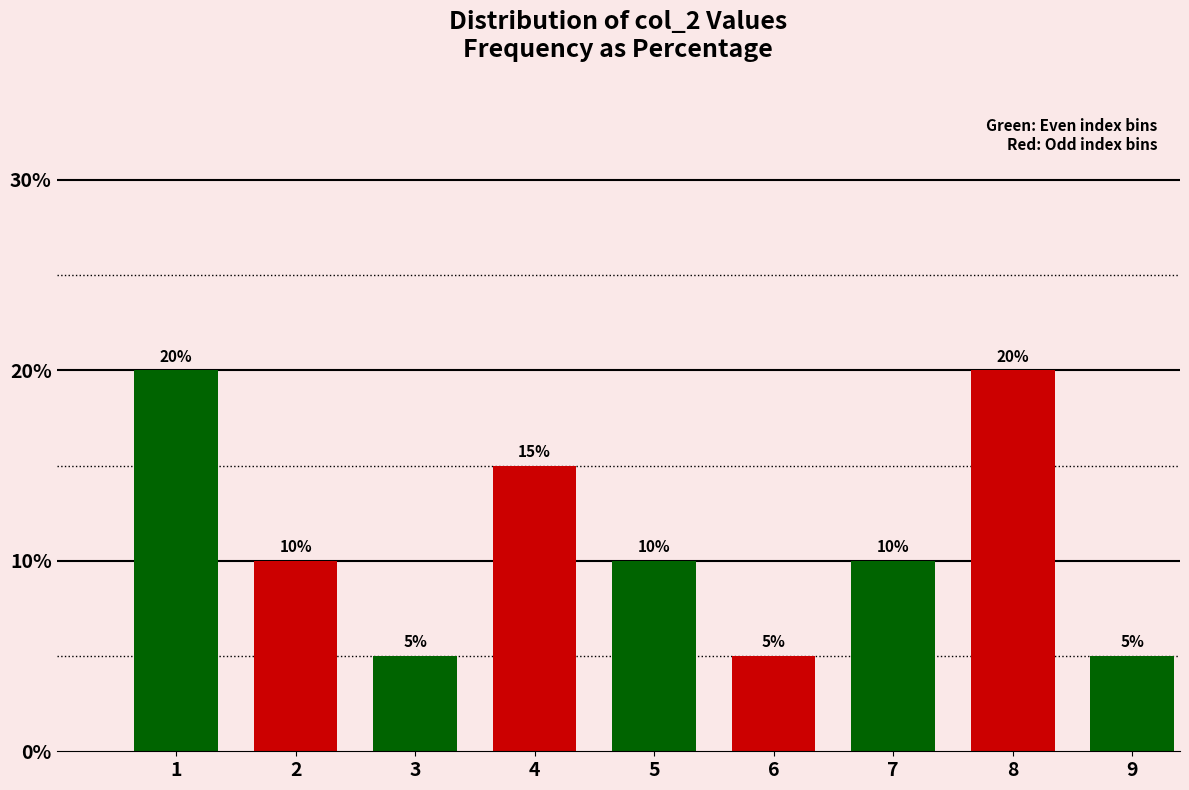

Reading left to right, what are all the values shown in this chart?

20	10	5	15	10	5	10	20	5